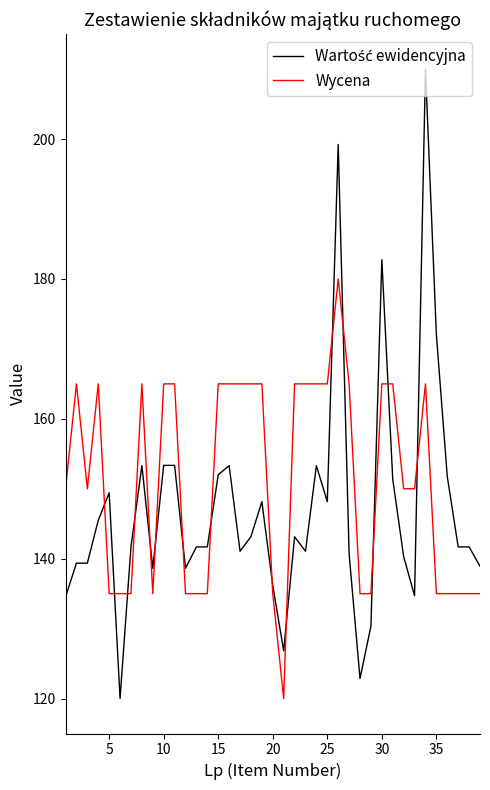

What is the smallest value displayed?

120.0